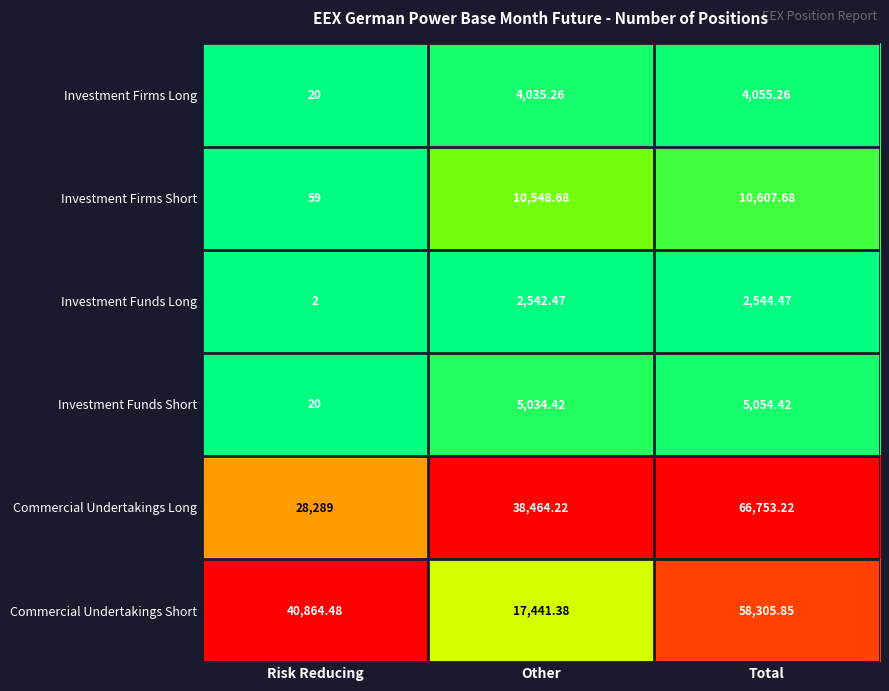

What is the total value across all series at Risk Reducing?

69254.5